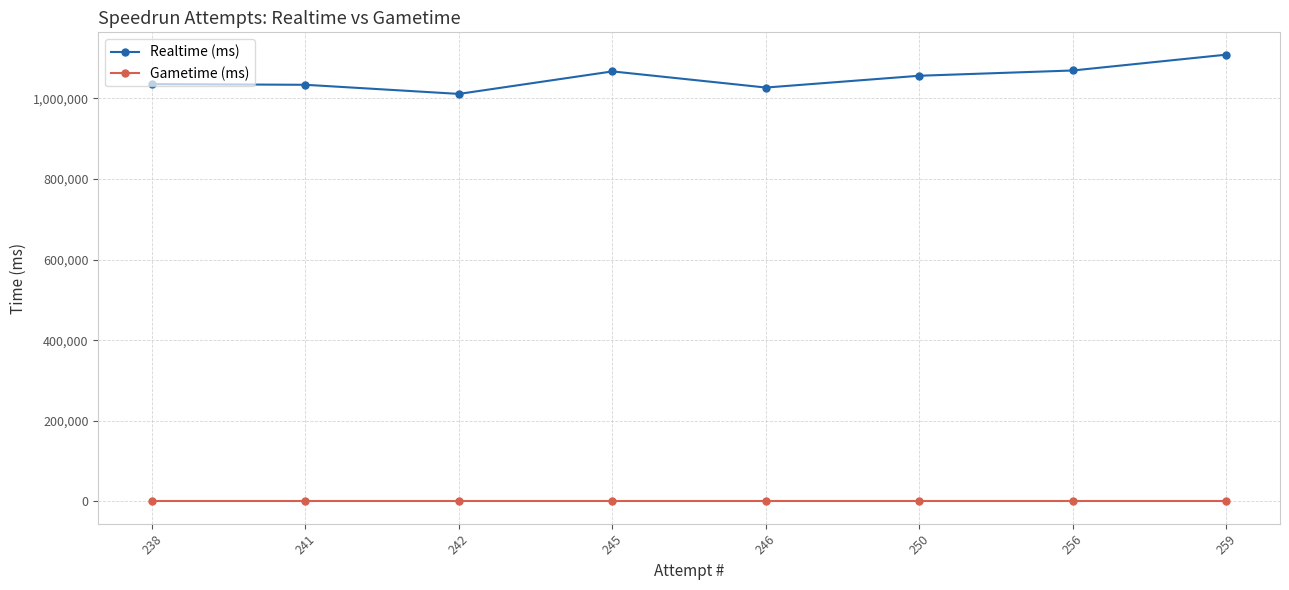

Which series has the largest total across all categories?

Realtime (ms)